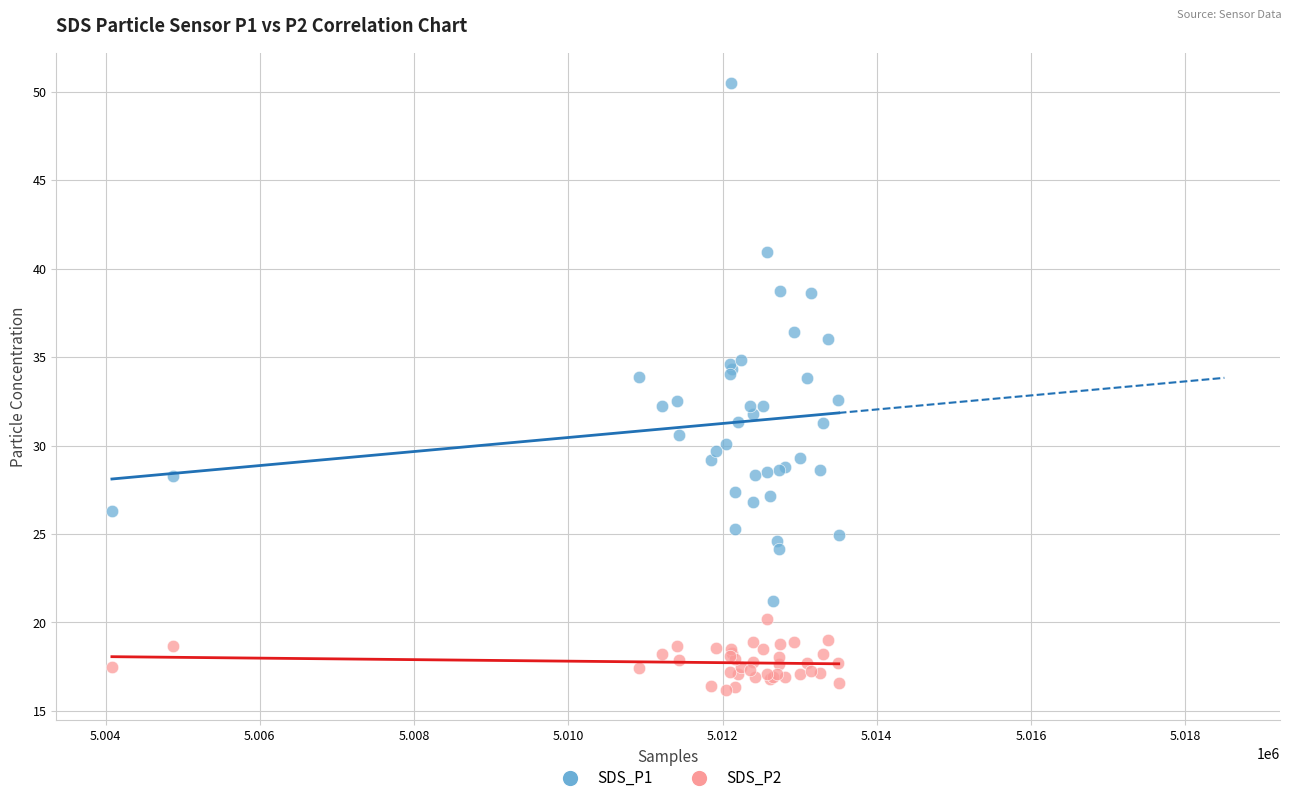

Which series contains the highest Y value?

SDS_P1